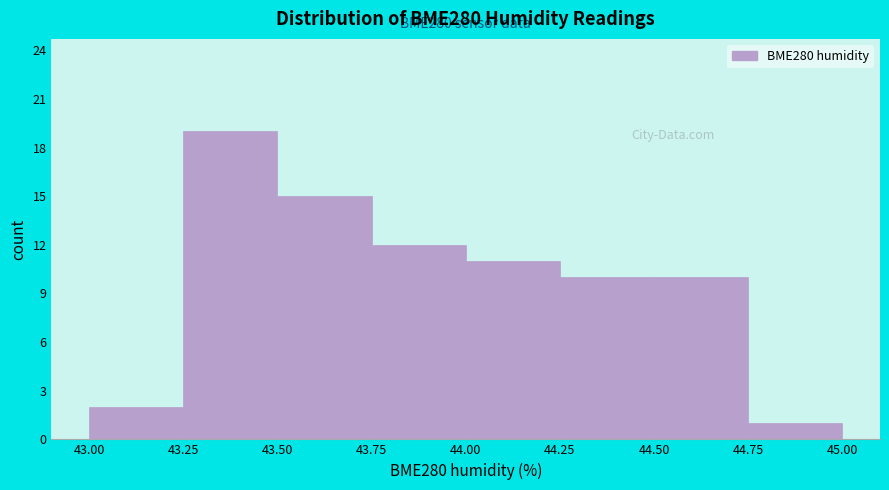

Over which range of the x-axis is the bar tallest?

43.25 to 43.50